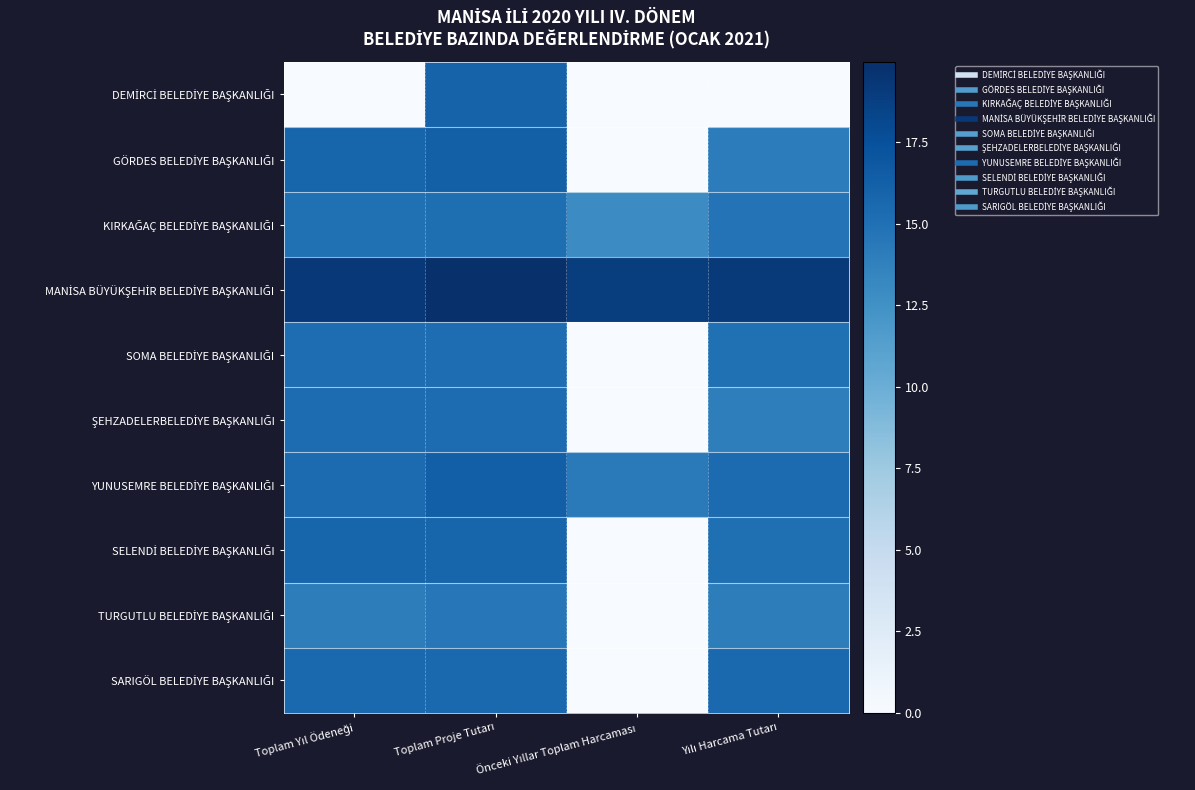

Which has a higher value, Toplam Yıl Ödeneği or Önceki Yıllar Toplam Harcaması?

Toplam Yıl Ödeneği